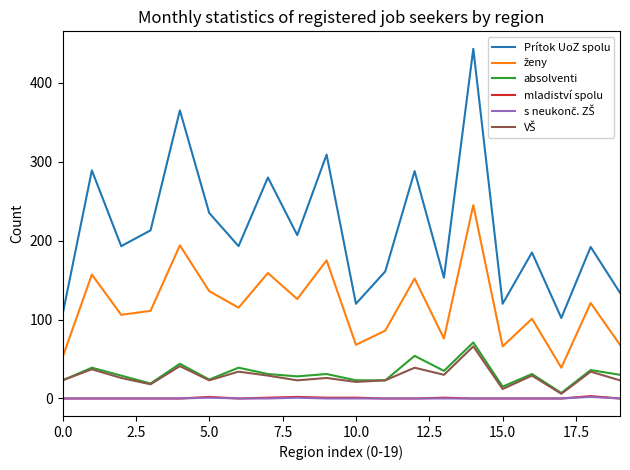

At how many categories does at least one series exceed 393?

1